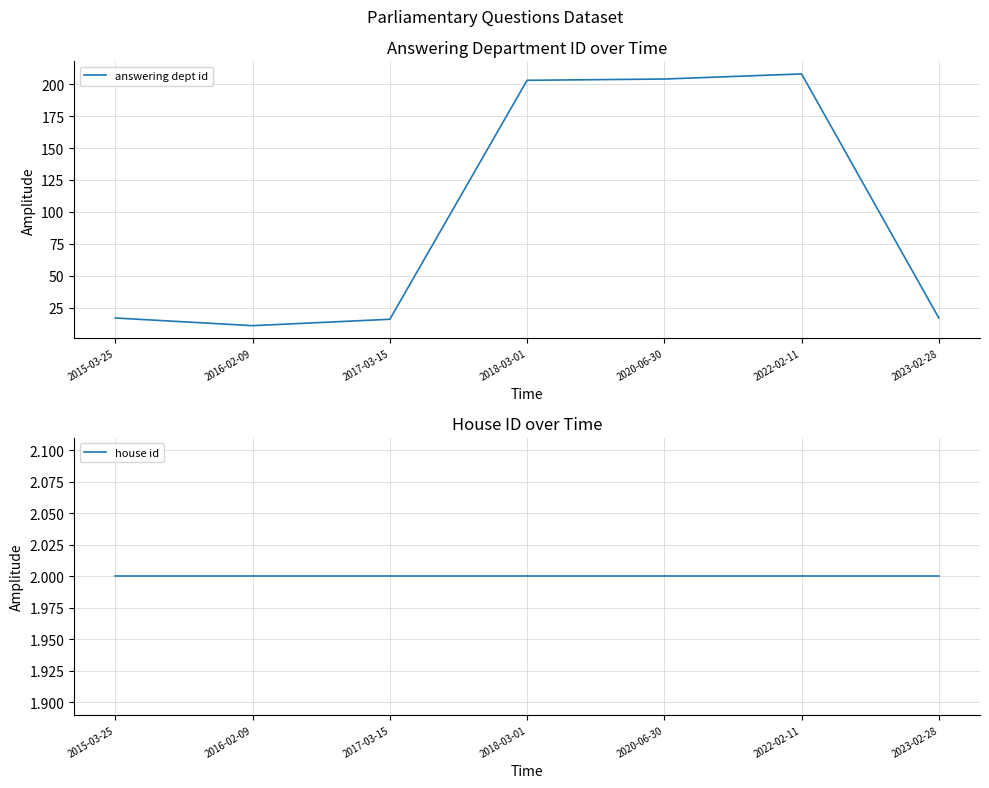

What is the minimum value shown in the chart?

2